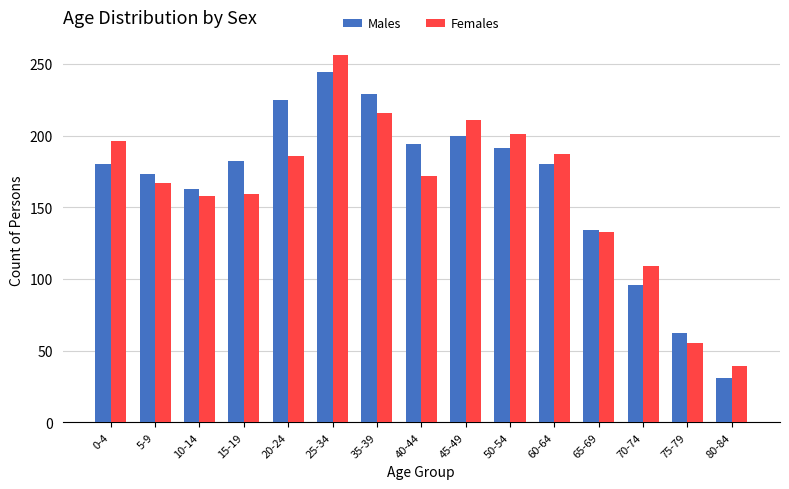

What position from the right is 80-84?

1